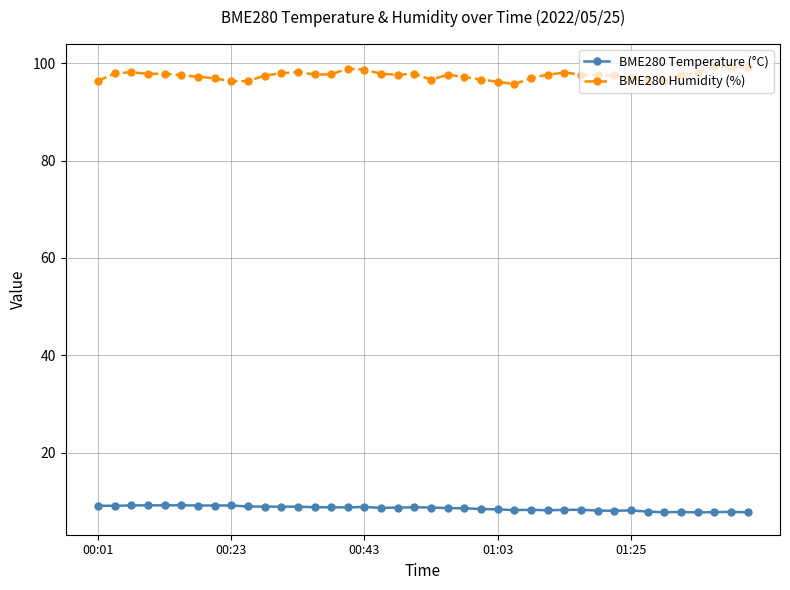

At how many categories does at least one series exceed 87?

40